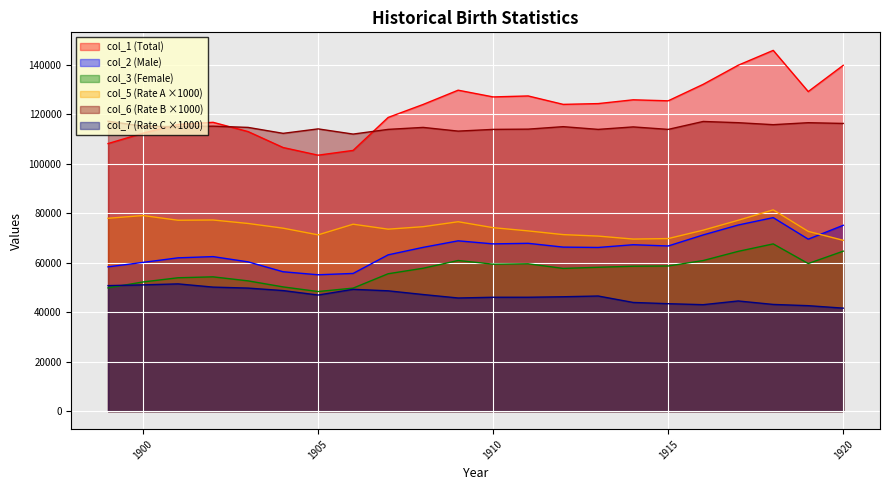

What is the total value across all series at 1913?

479425